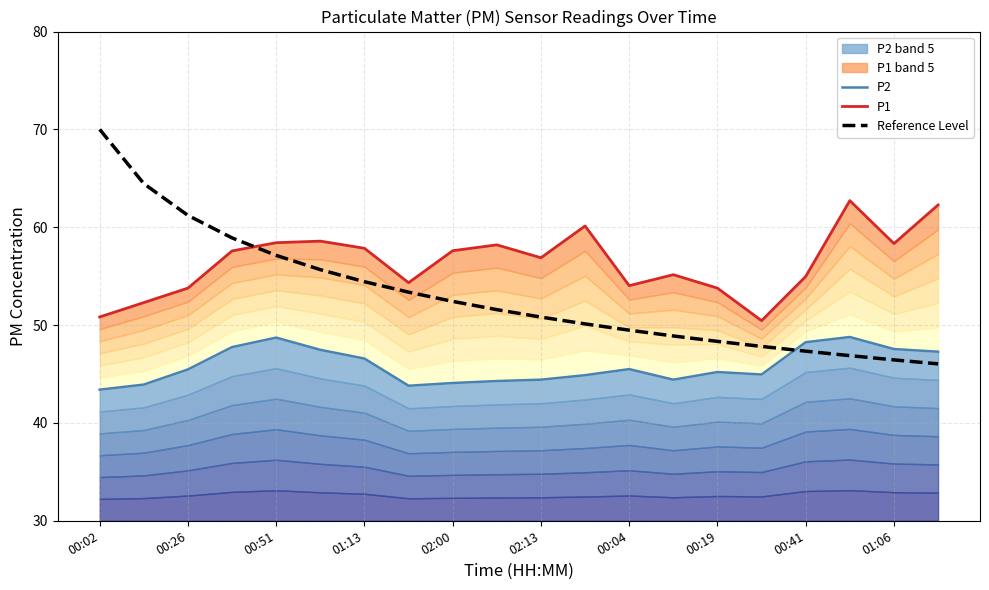

What is the highest value of the Reference Level series?

70.0